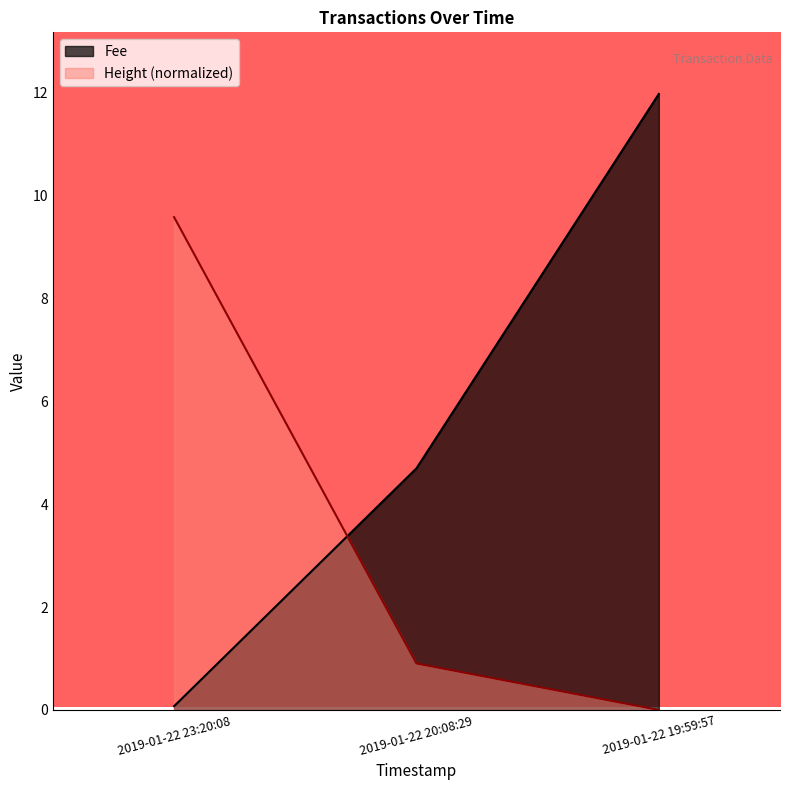

Is it true that Fee equals 0.1 at 2019-01-22 23:20:08?

False